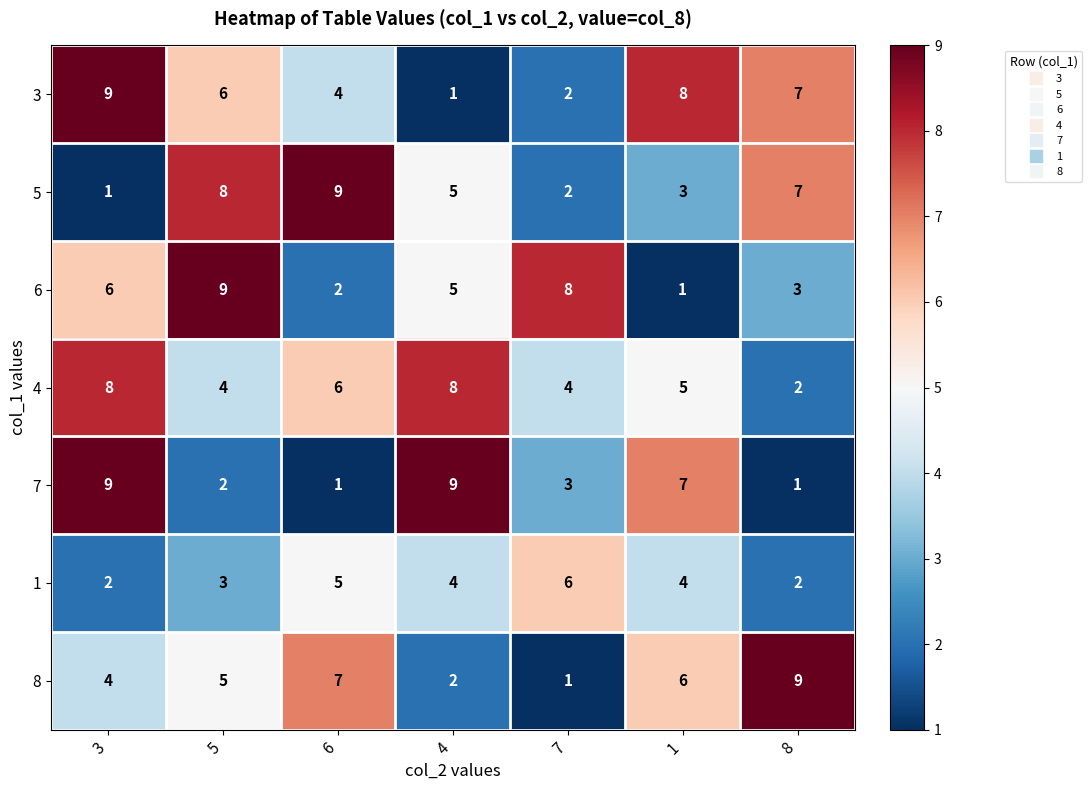

Count the 4 values in the range 4 to 8.

6